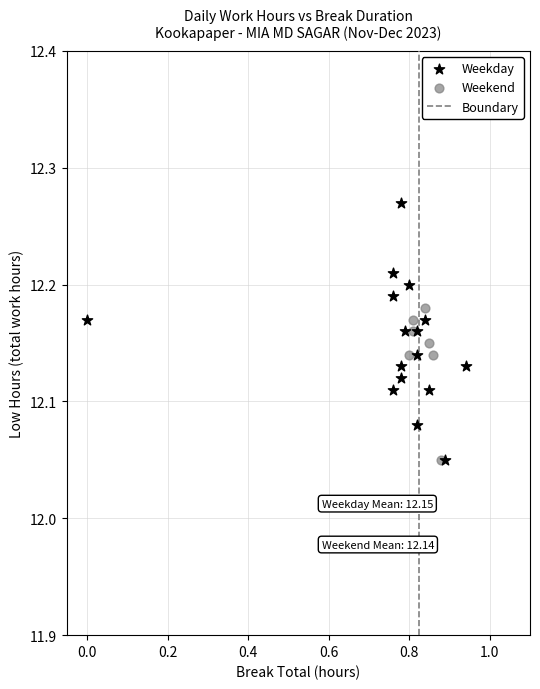

Which series contains the highest Y value?

Weekday